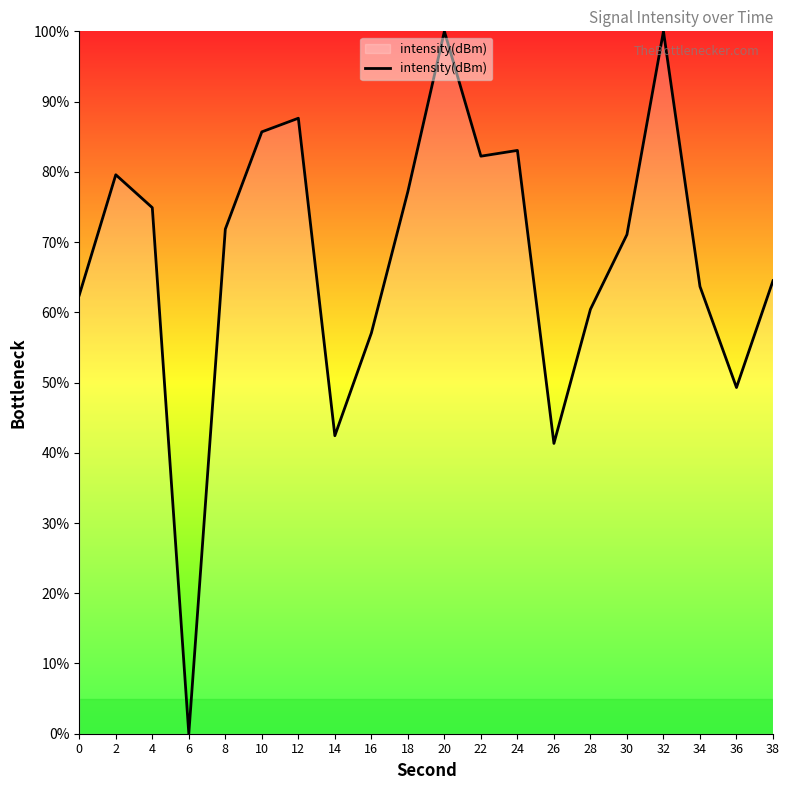

Is it true that the value at 8 is 71.8?

True